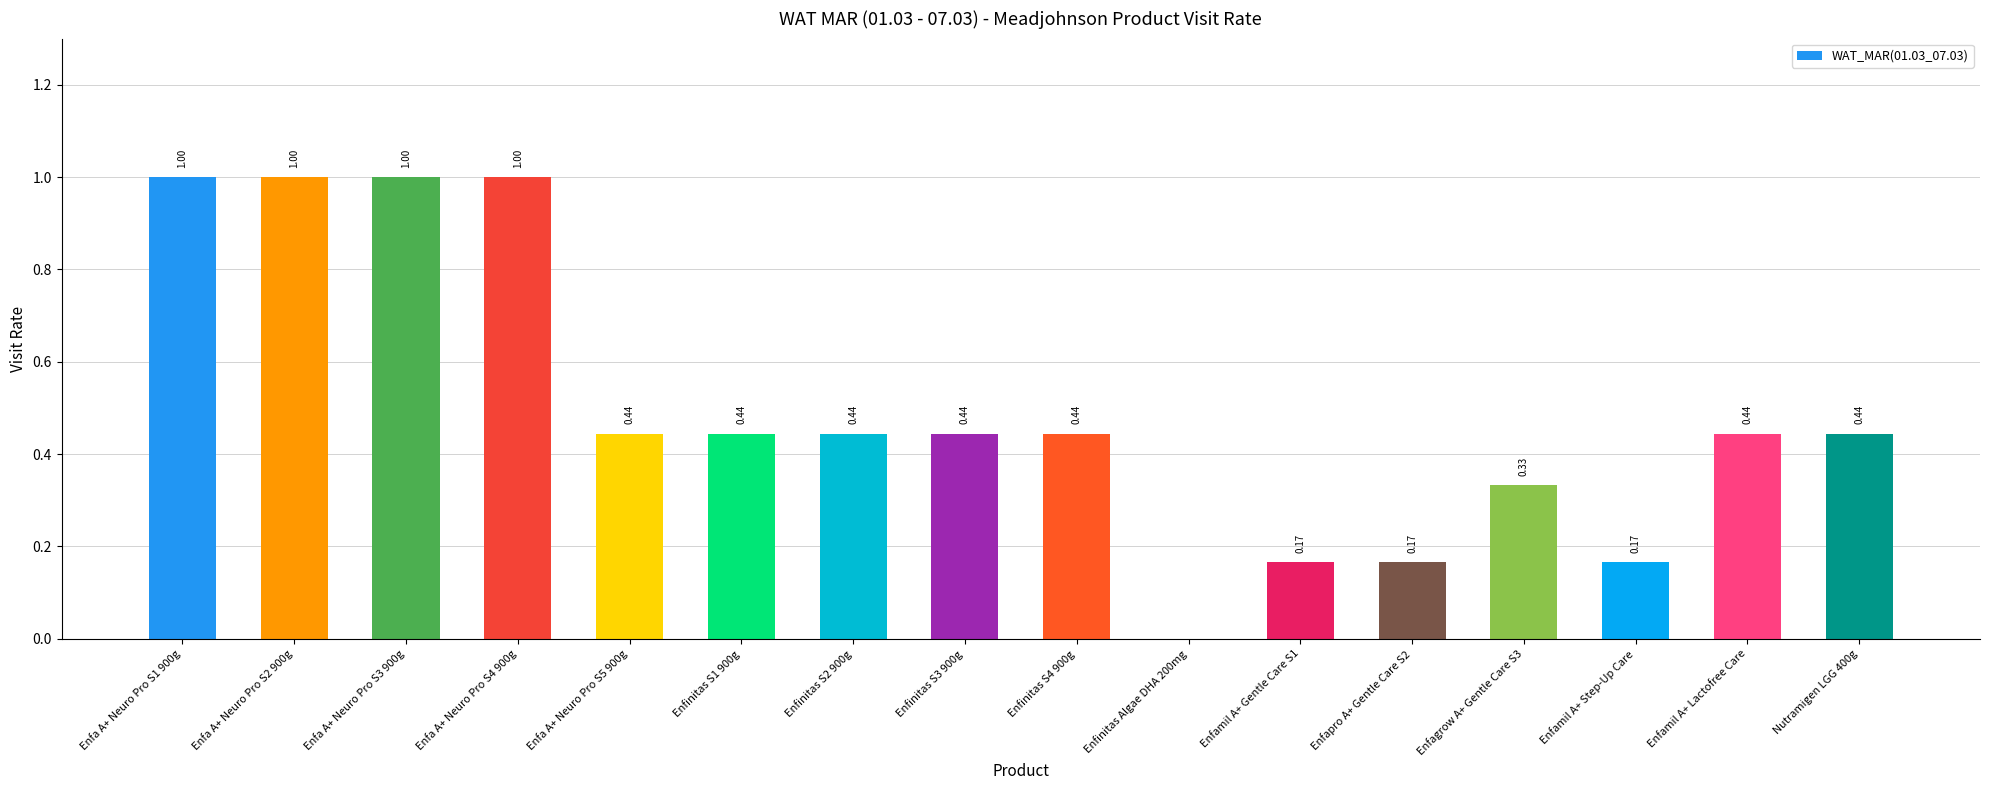

What is the sum of all values?

7.9